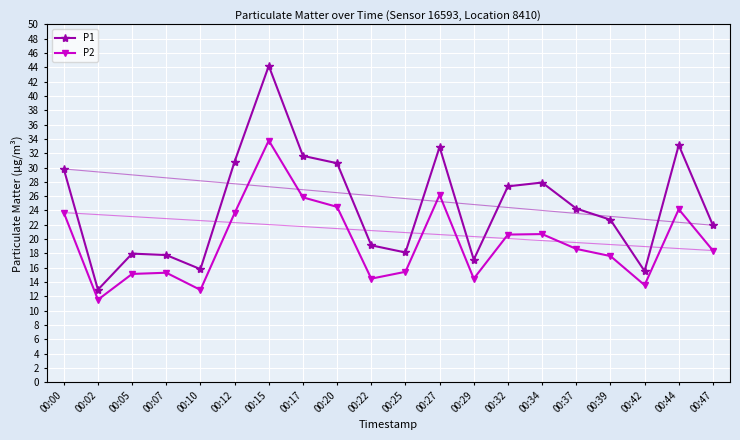

Rank the series by their maximum value, from lowest to highest.

P2, P1